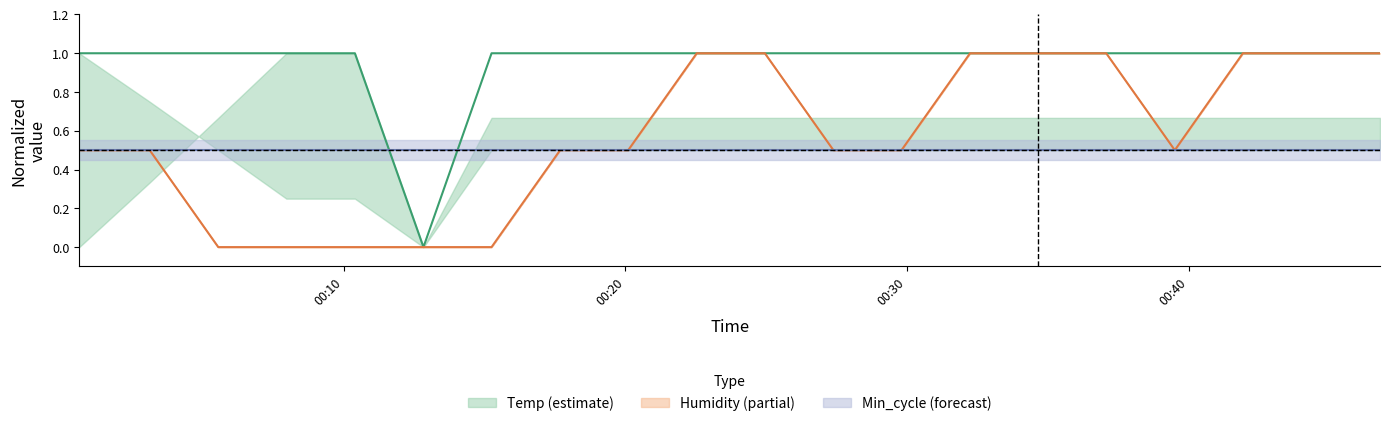

True or false: Humidity and Temp cross at least once.

False